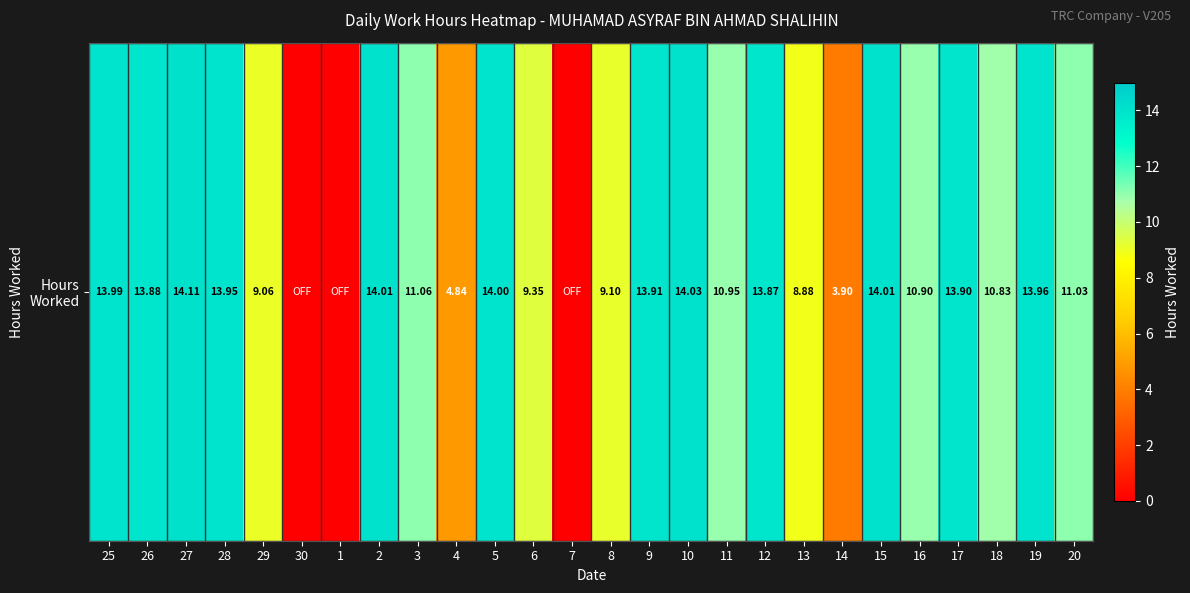

What is the difference between the second highest and minimum values?

14.0